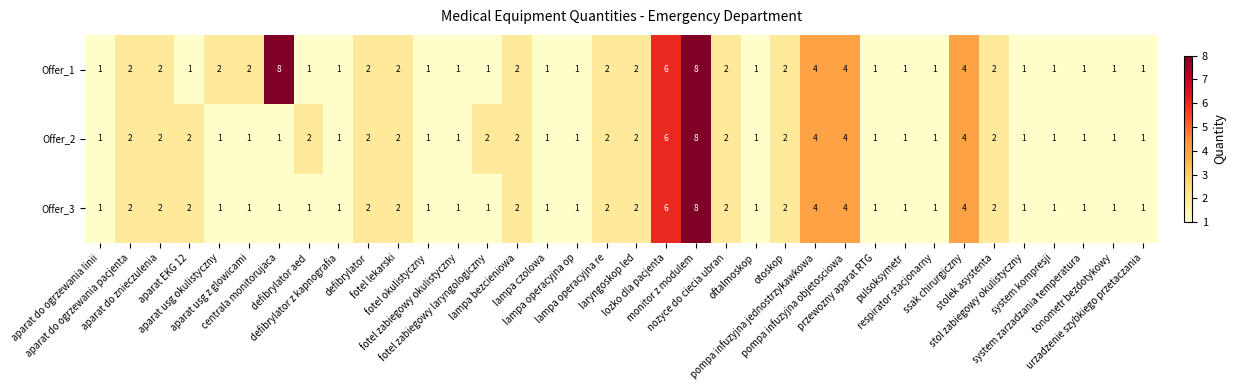

List the series in order of their overall mean, lowest first.

Offer_3, Offer_2, Offer_1